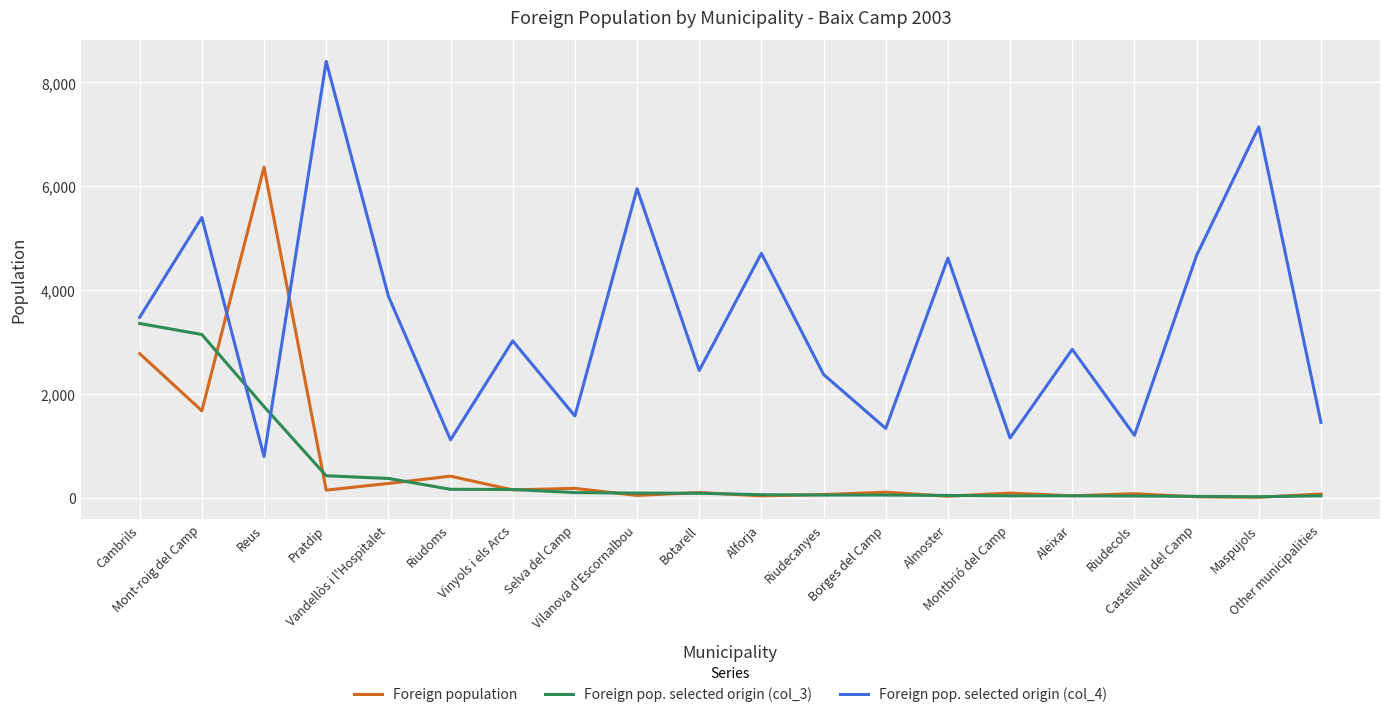

Where is Foreign pop. selected origin (col_4) nearest to the value 4597?

Almoster